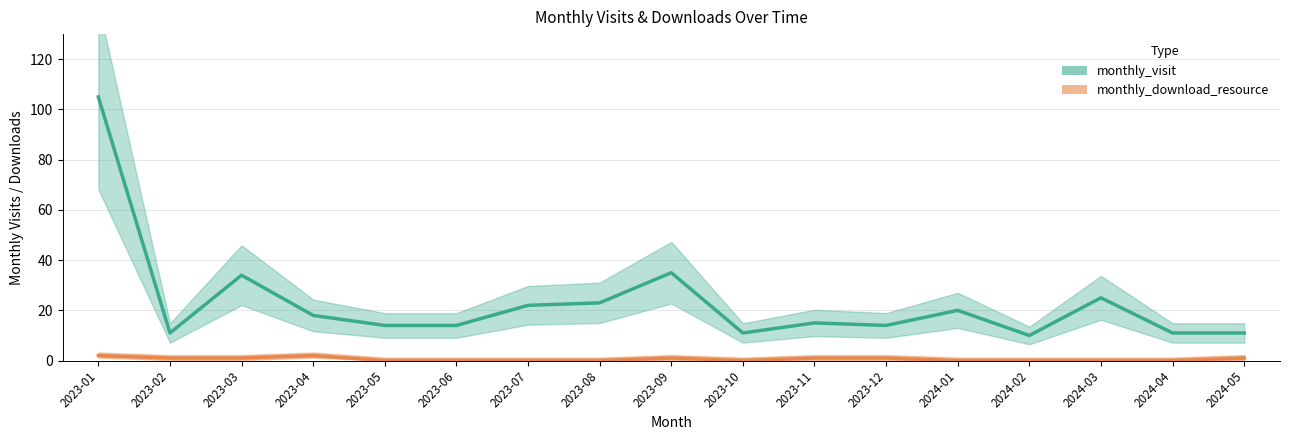

Does the chart have visible grid lines?

Yes